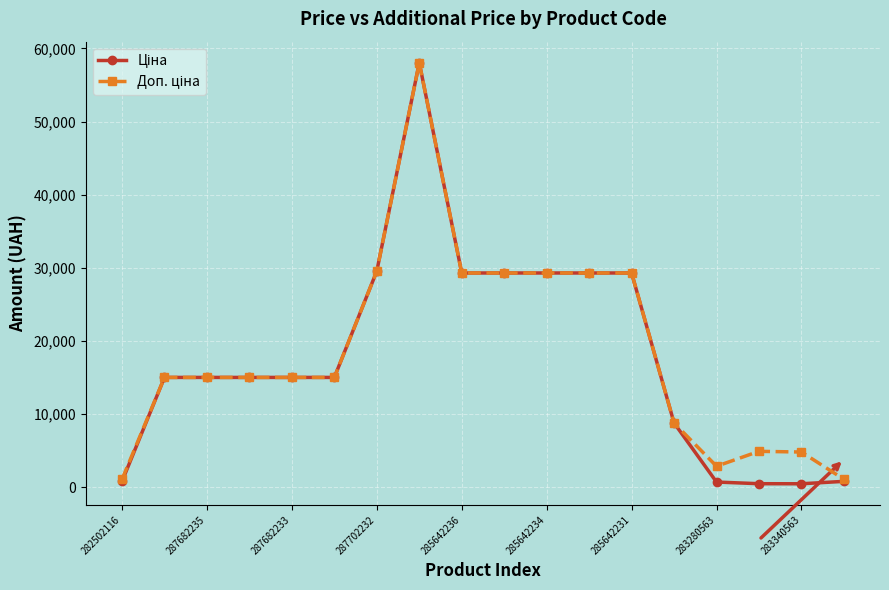

At how many categories does at least one series exceed 16839?

7